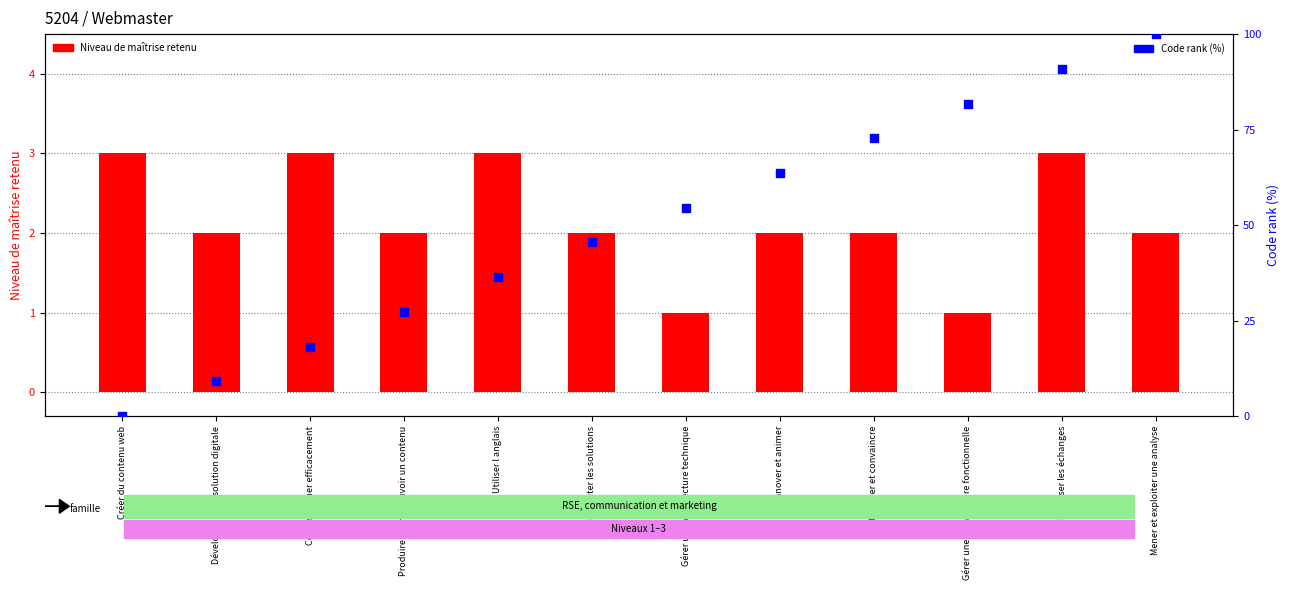

Is the value of Code (rank %) at Gérer une architecture fonctionnelle greater than the value of Niveau de maîtrise retenu at Utiliser l anglais?

Yes